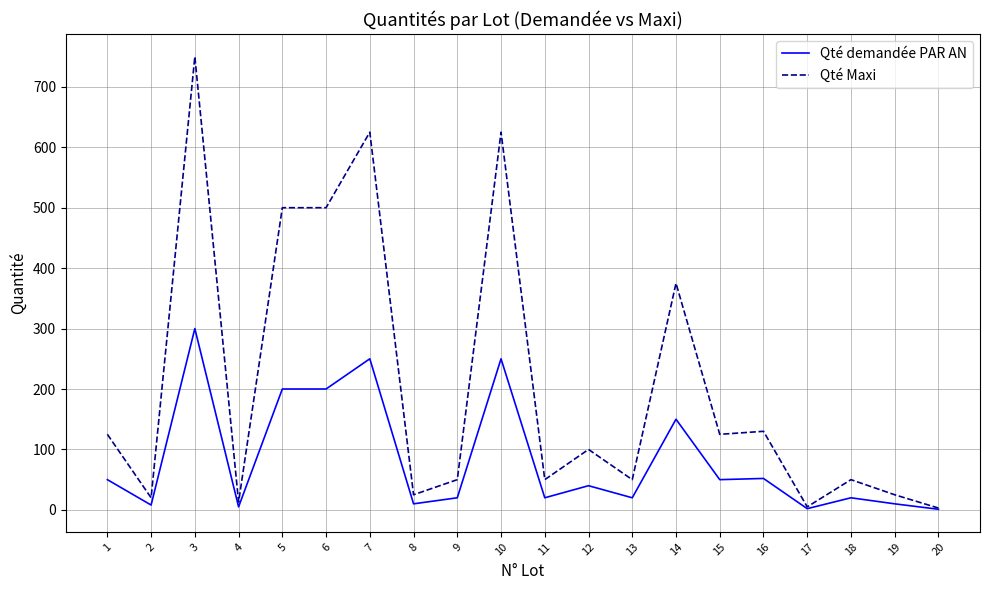

Which series has the largest range (max minus min)?

Qté Maxi